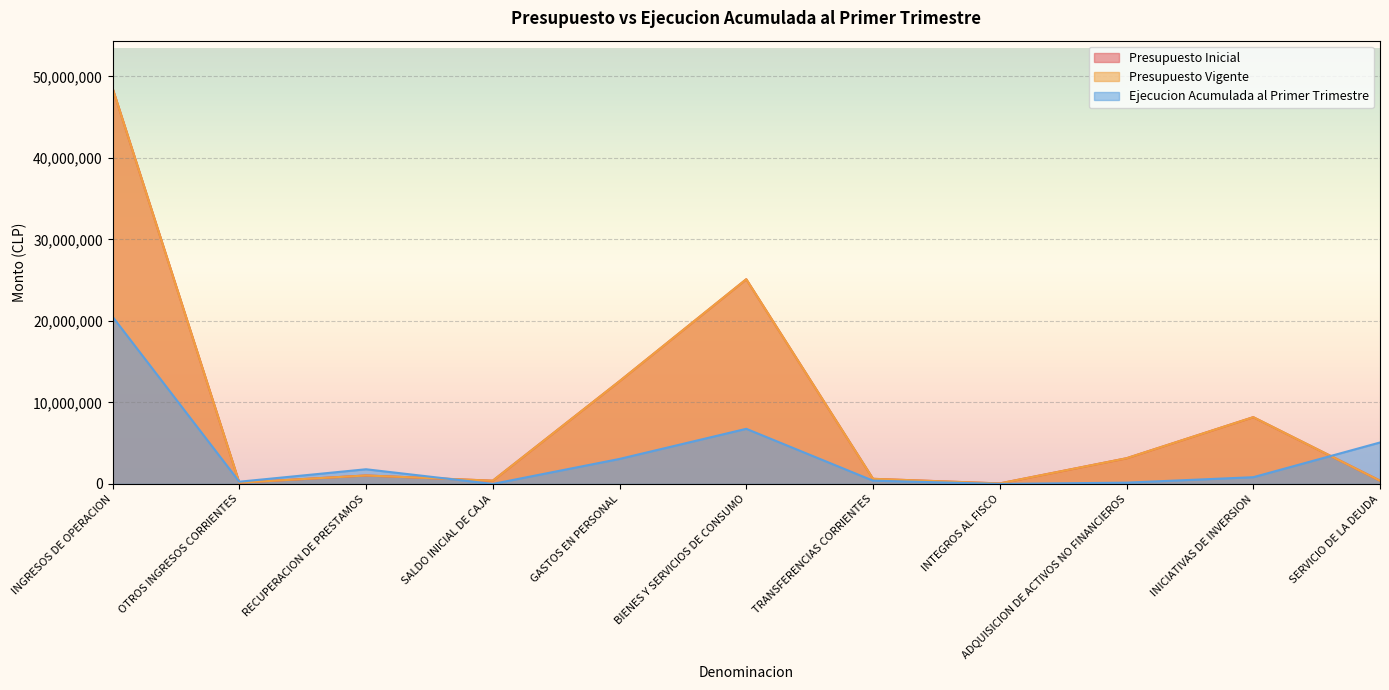

Is it true that Presupuesto Vigente equals 1036923 at RECUPERACION DE PRESTAMOS?

True